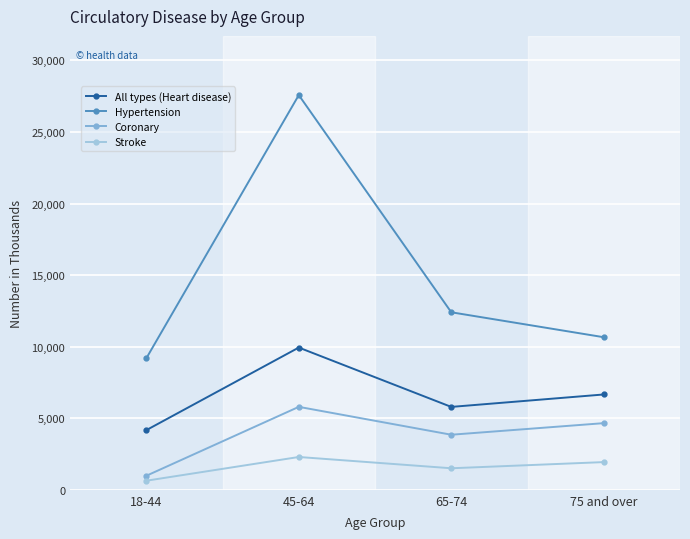

Between 18-44 and 65-74, which series saw the biggest shift?

Hypertension